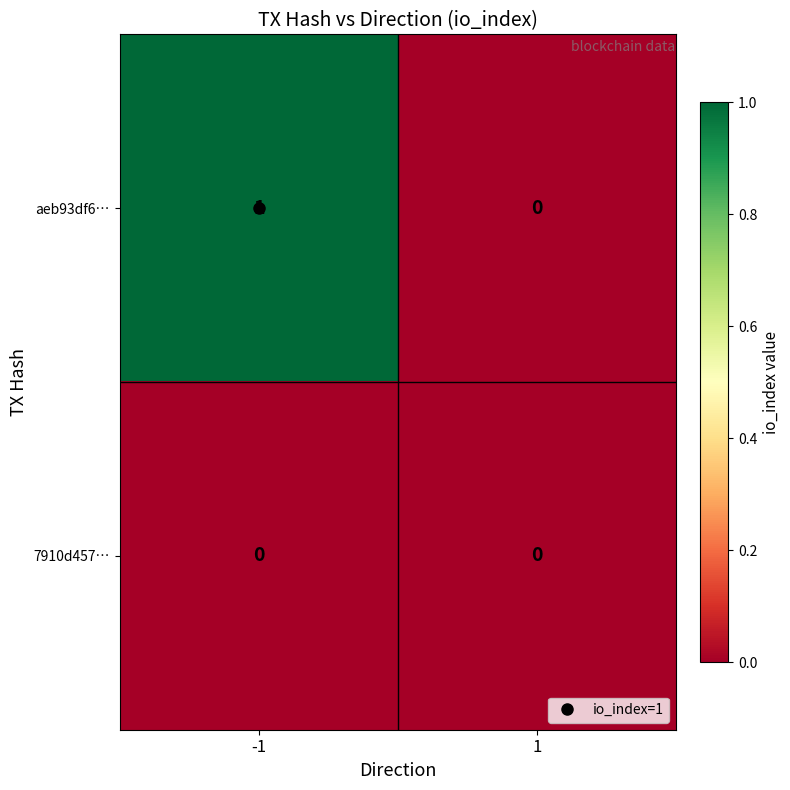

Which series has the largest range (max minus min)?

aeb93df6…